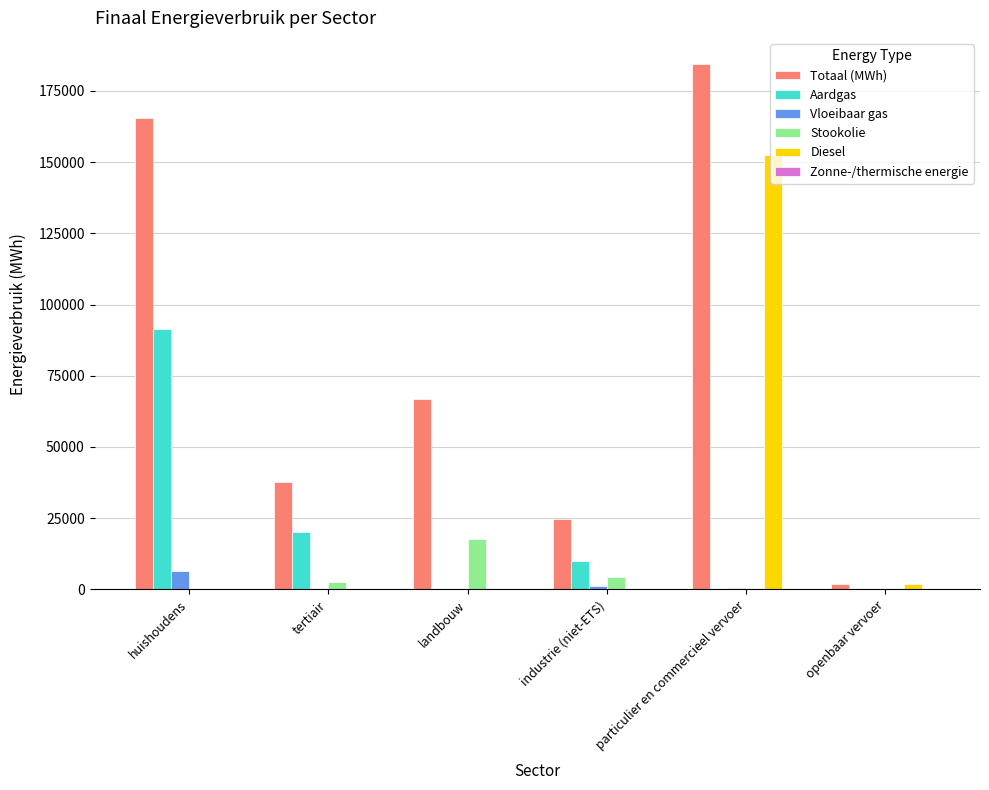

The Vloeibaar gas series shows 179.7 at tertiair. True or false?

True